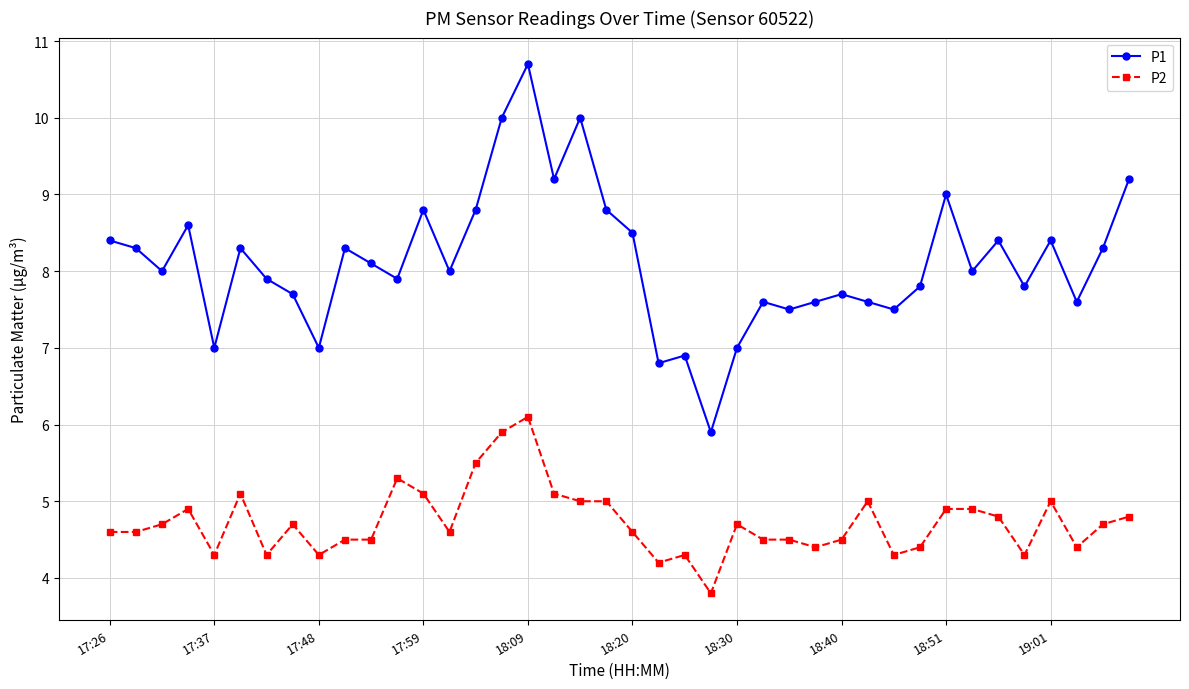

Which series has the largest range (max minus min)?

P1